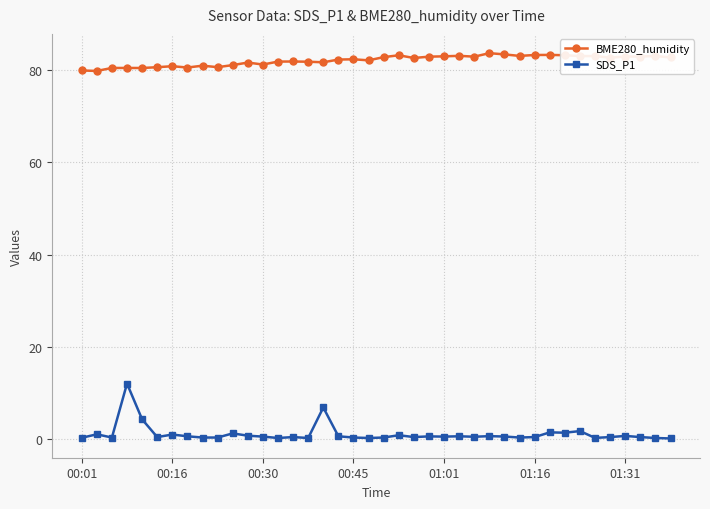

At how many categories does at least one series exceed 61?

40